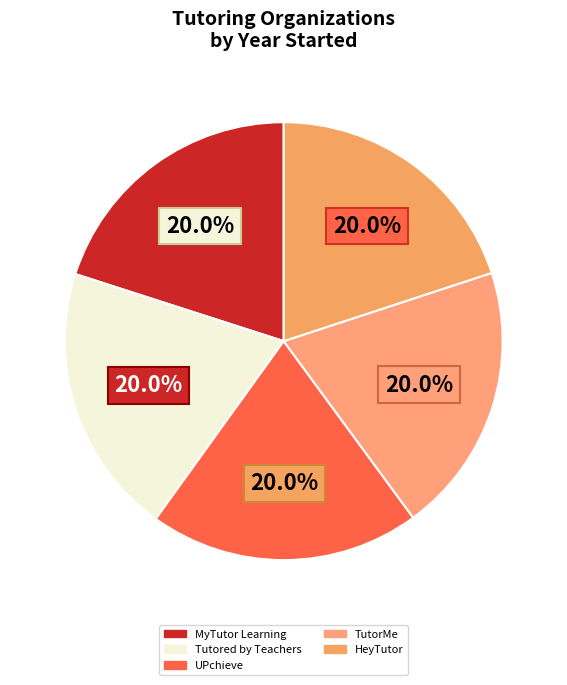

How many slices are in this pie chart?

5